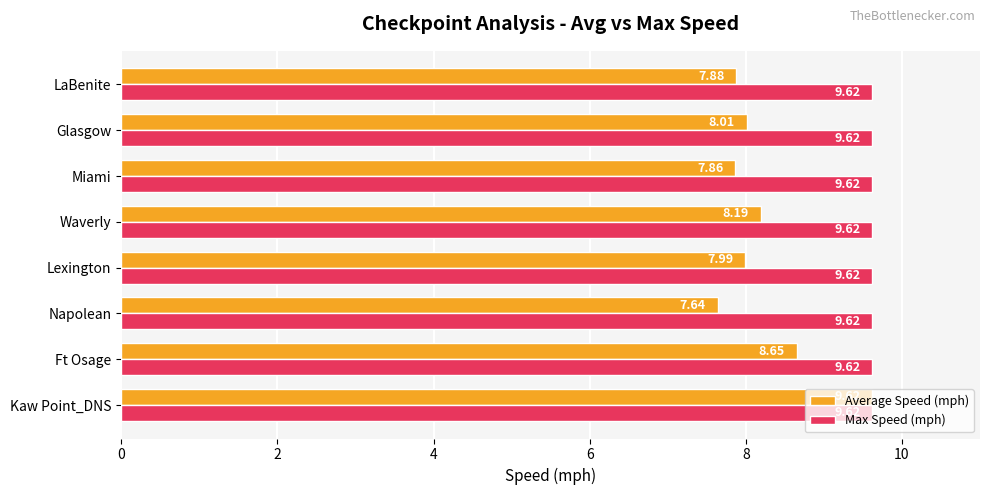

What is the total value across all series at Glasgow?

17.6